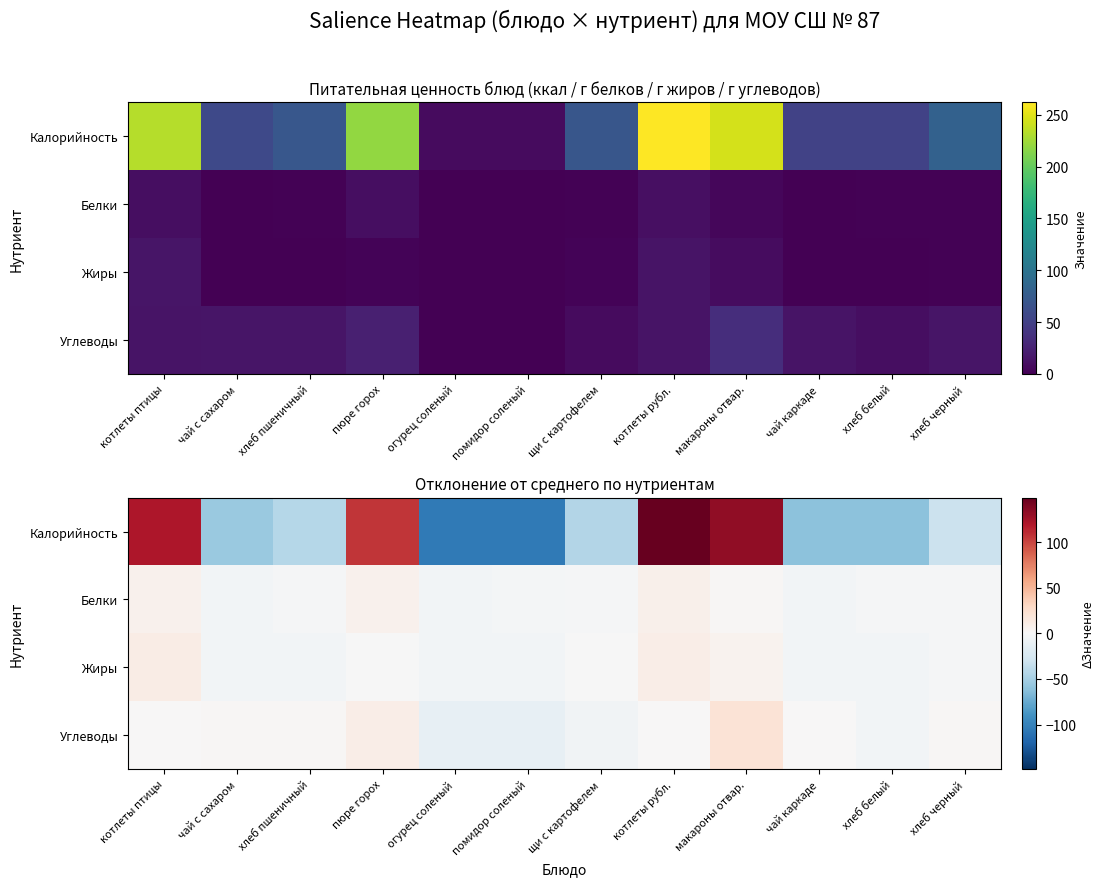

Read the Белки value at щи с картофелем.

-1.8